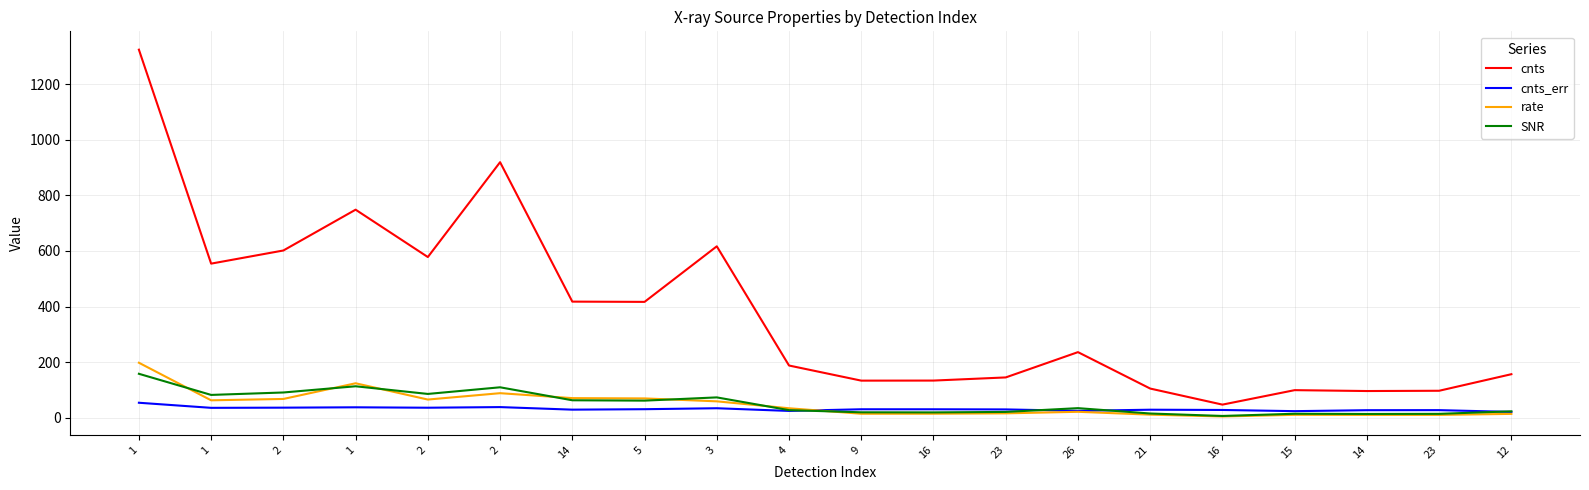

At which label does rate first exceed 34?

1